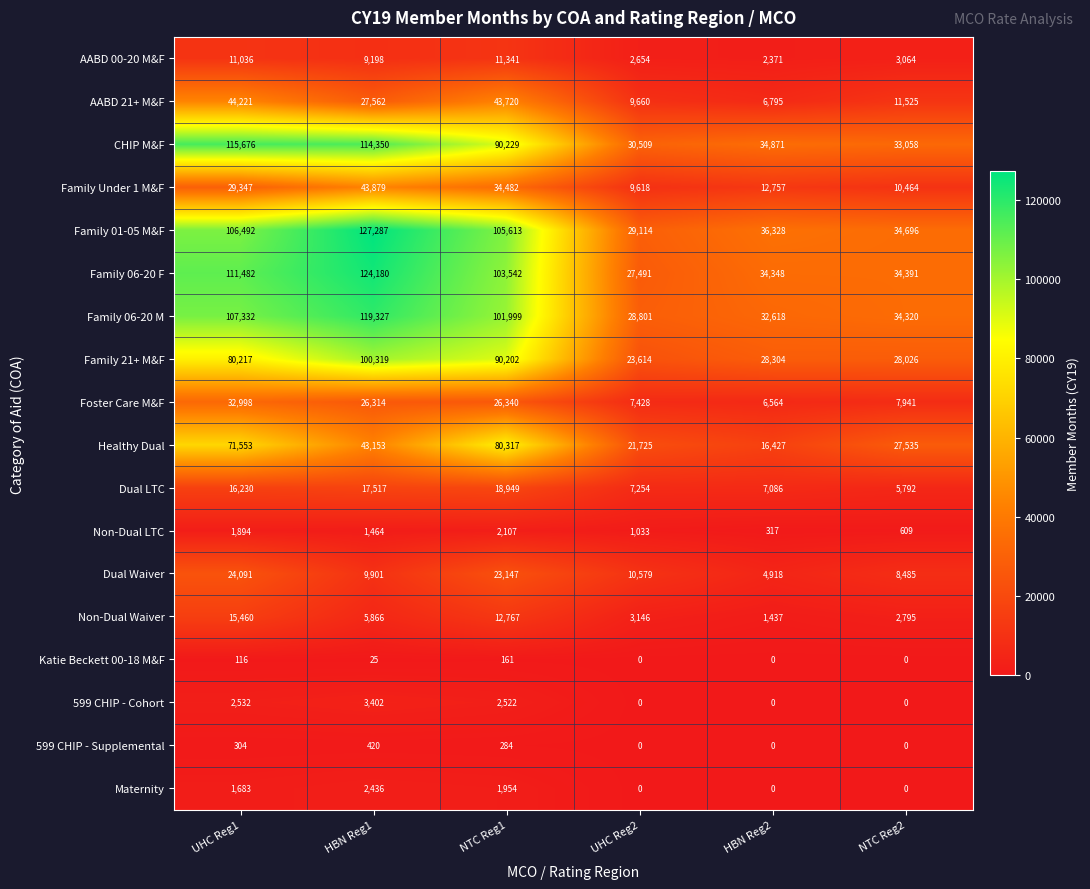

The Non-Dual LTC series shows 1894 at UHC Reg1. True or false?

True